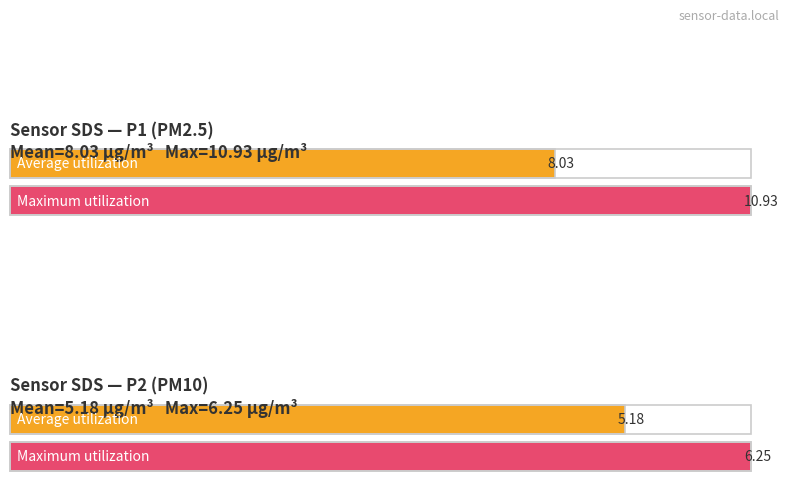

What are all the series names shown in the legend?

Average utilization, Maximum utilization